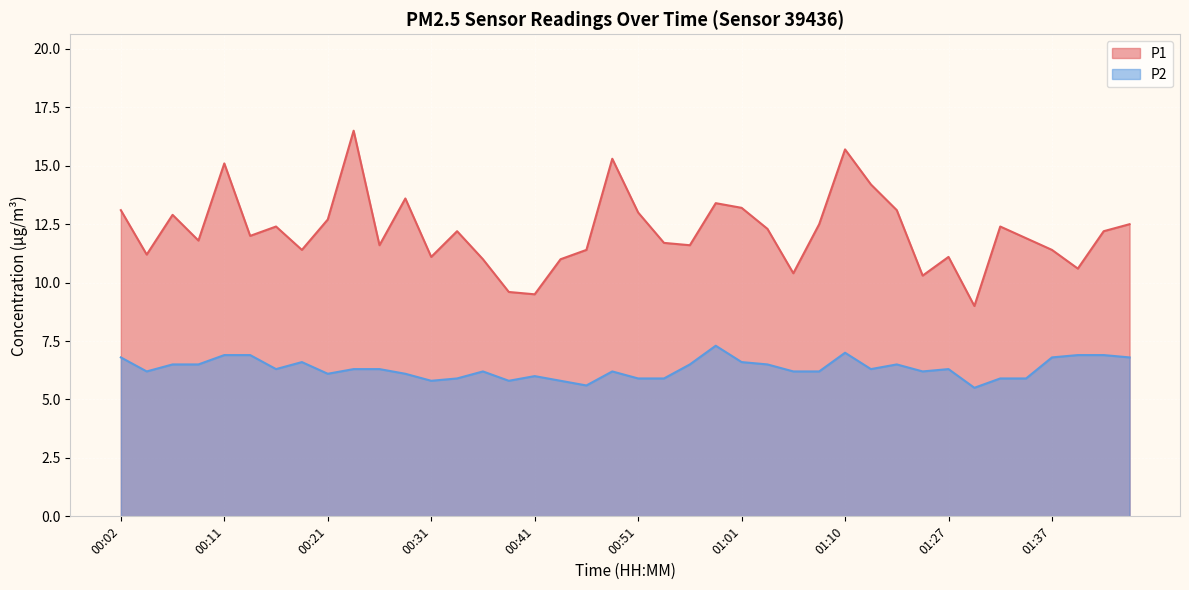

Is it true that P1 equals 11.2 at 00:04?

True